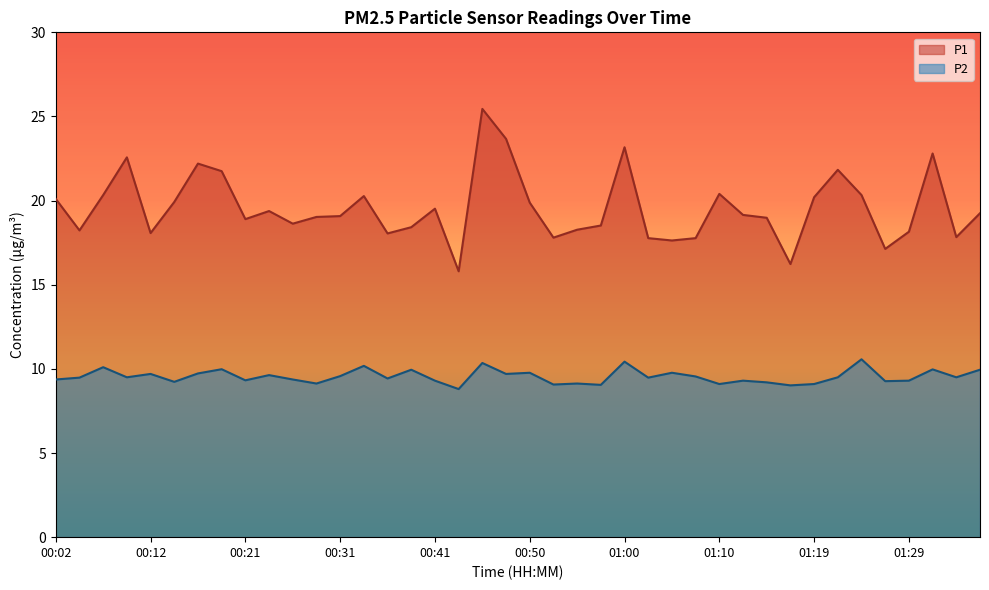

What is the highest value of the P1 series?

25.4